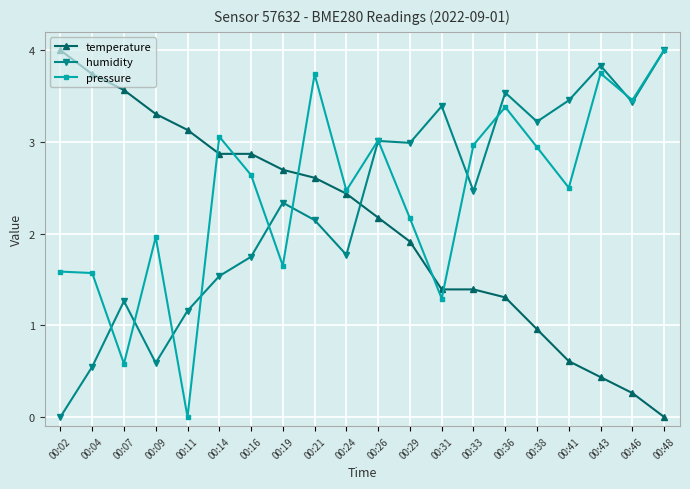

Which series has the largest total across all categories?

pressure